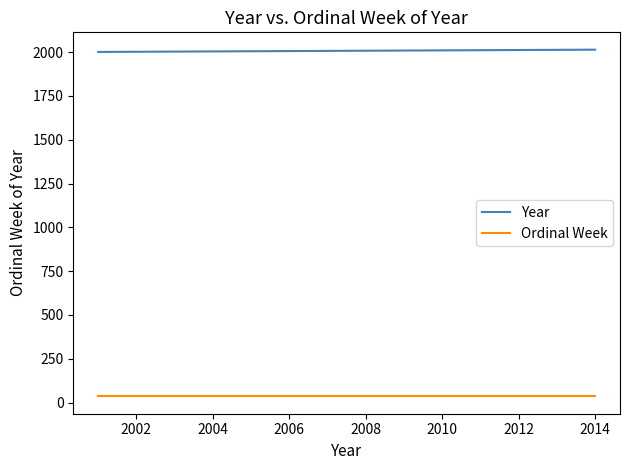

List the series in order of their overall mean, highest first.

Year, Ordinal Week